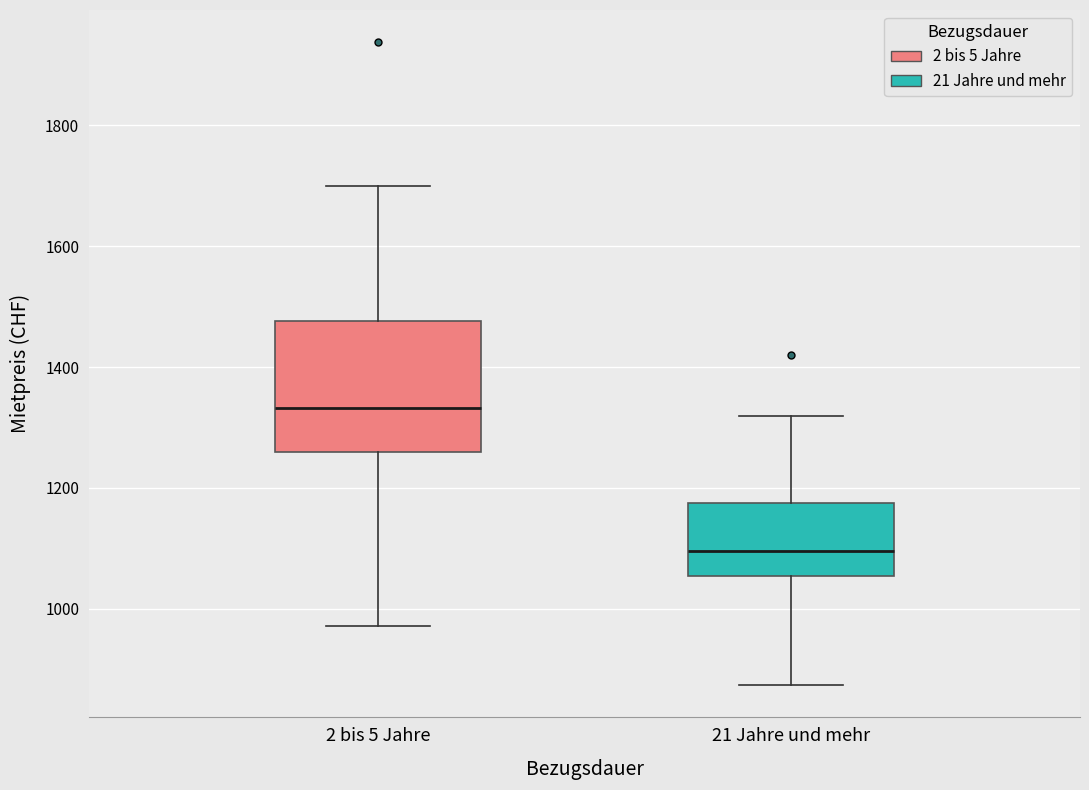

Where is the upper edge of the box for 21 Jahre und mehr on the y-axis? The values are not printed on the chart, so give them approximately, as read against the axis.

1180